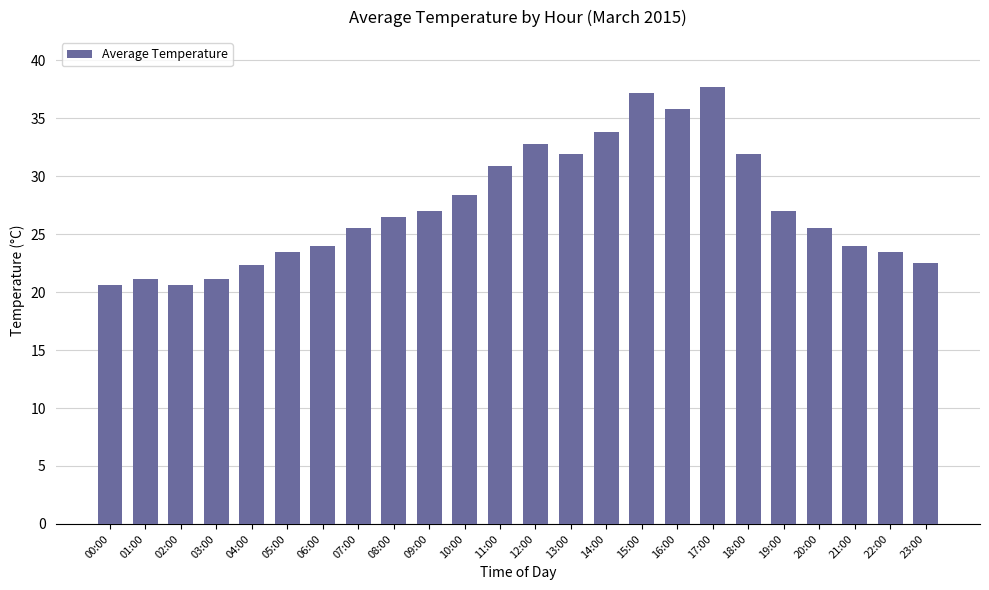

Is it true that the value at 04:00 is 22.3?

True